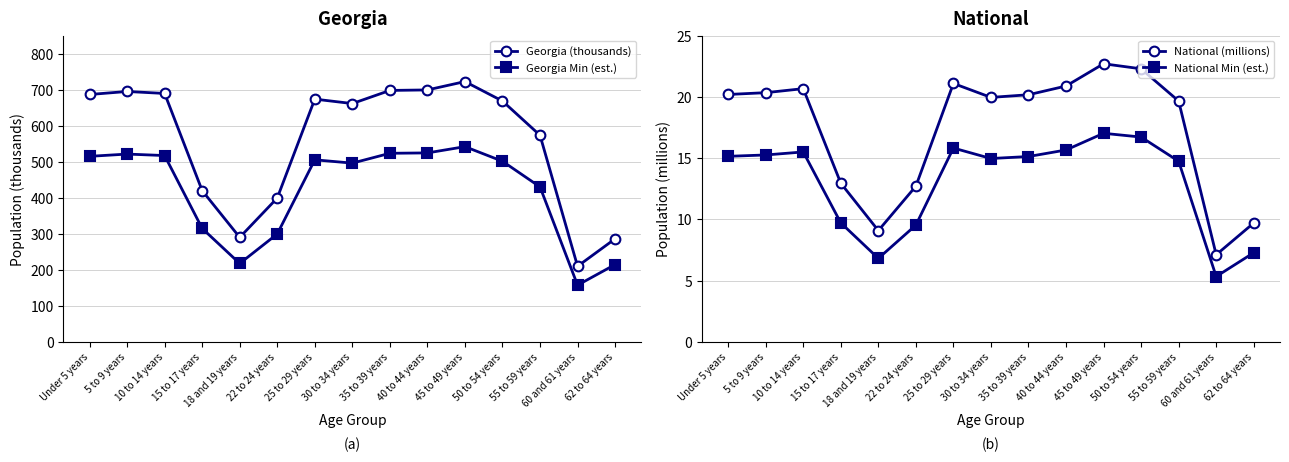

What is the value of the Georgia (thousands) point at the 13th from the left?

573.6